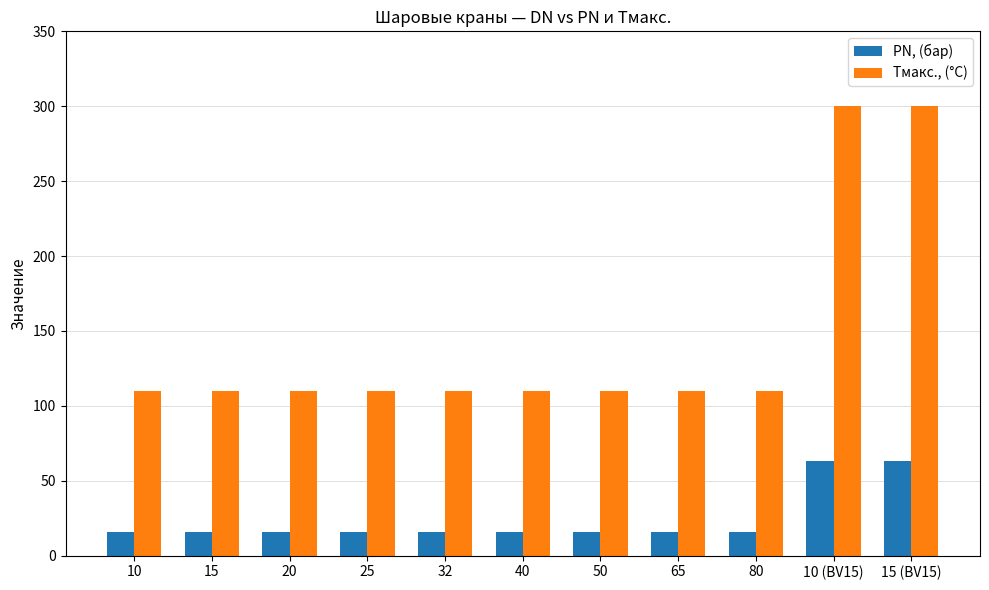

What is the difference between the maximum and minimum values in the Tмакс., (°C) series?

190